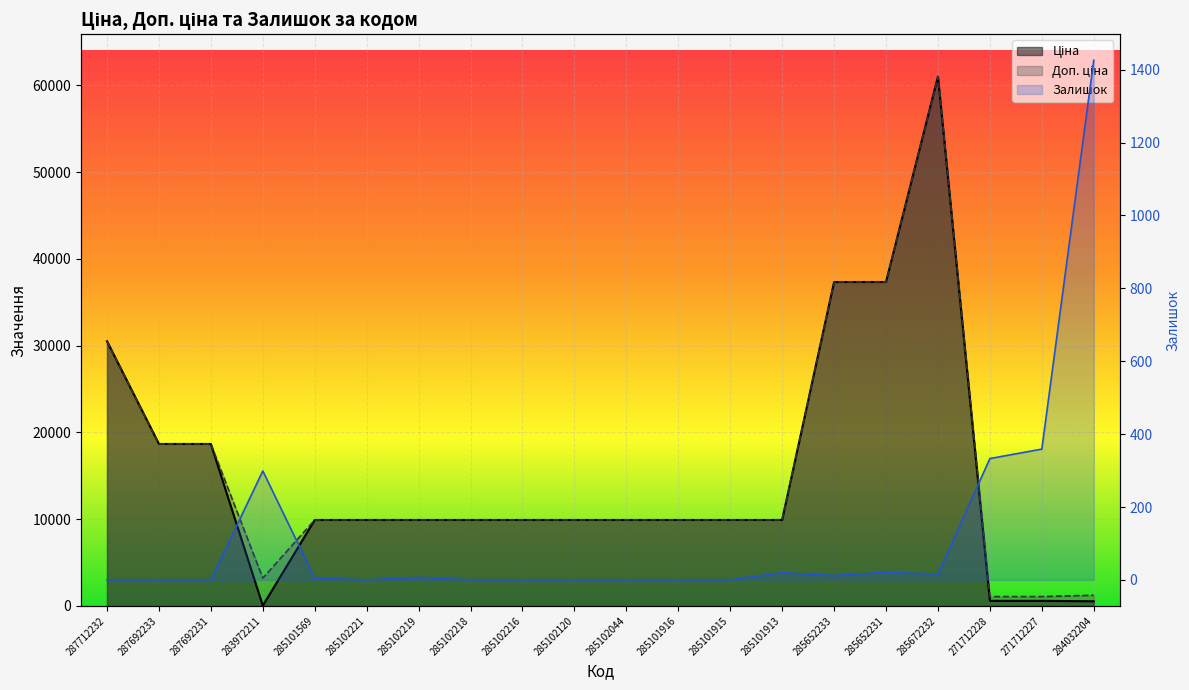

How many interior local peaks does the Доп. ціна series have?

1